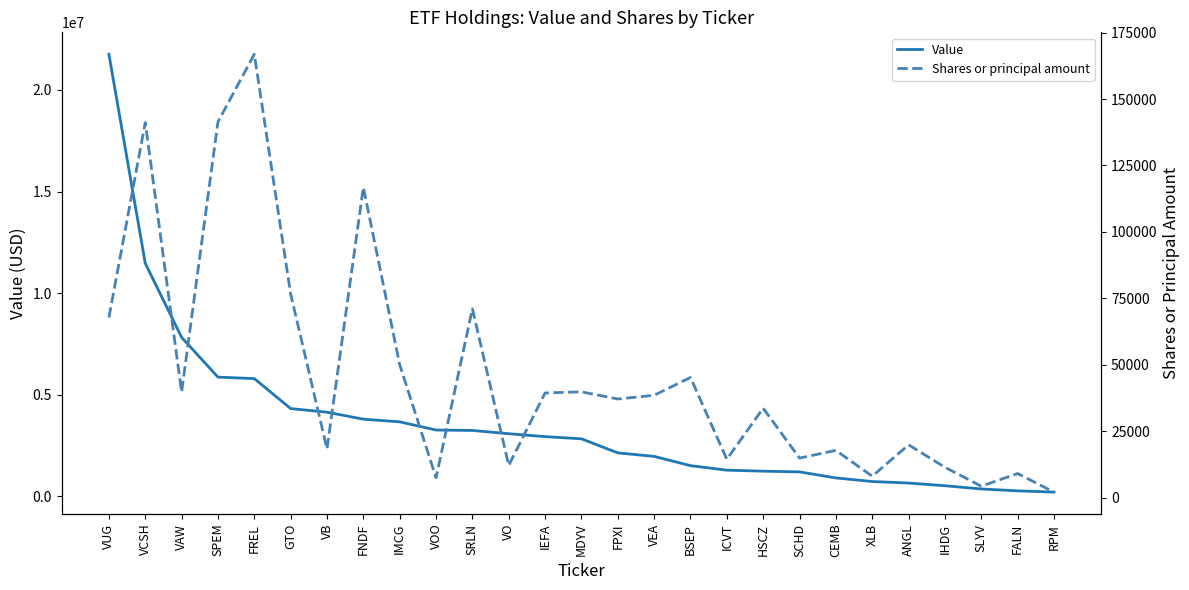

What is the lowest value of the Shares or principal amount series?

2080